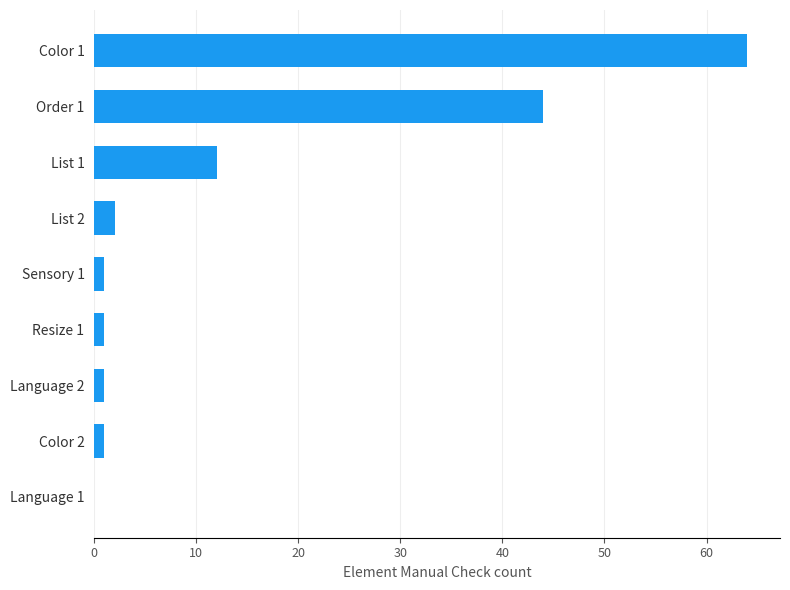

What is the maximum value shown in the chart?

64